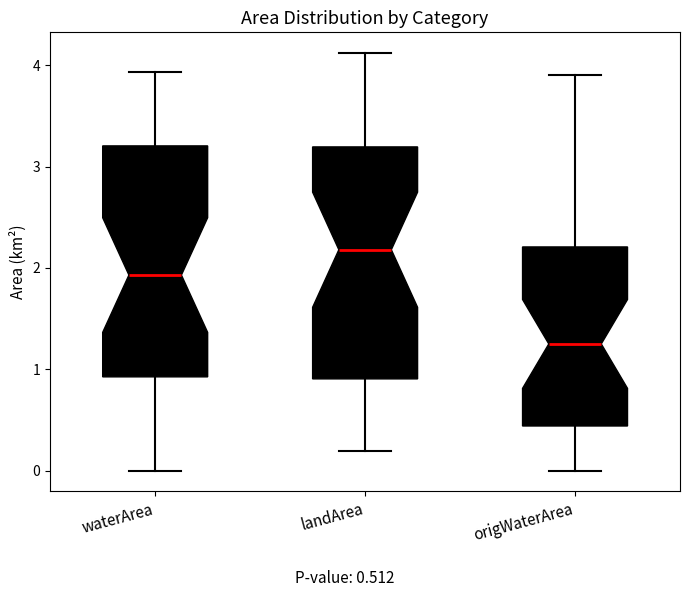

Which box's median line is the highest?

landArea